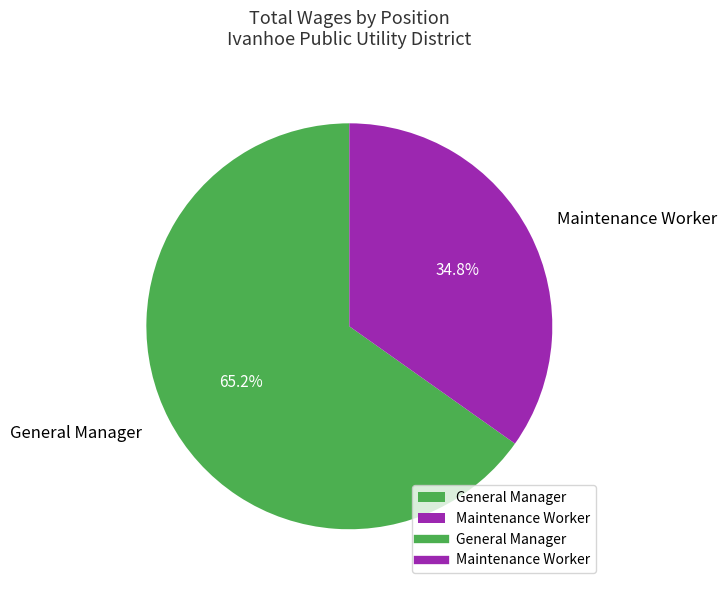

Which category has the smallest portion of the pie?

Maintenance Worker